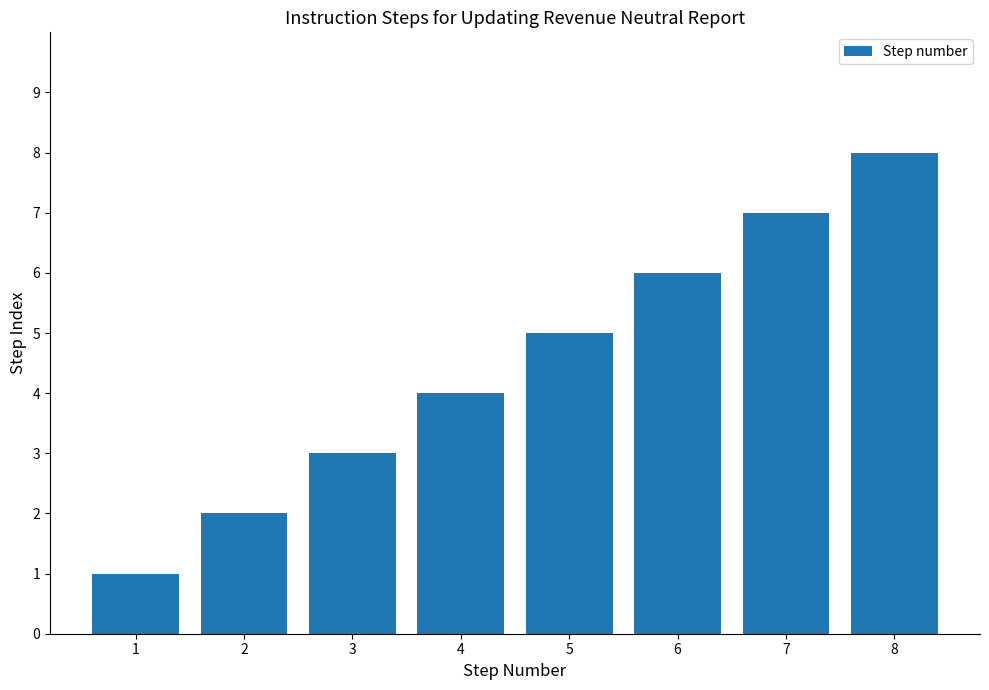

What is the difference between the second highest and minimum values?

6